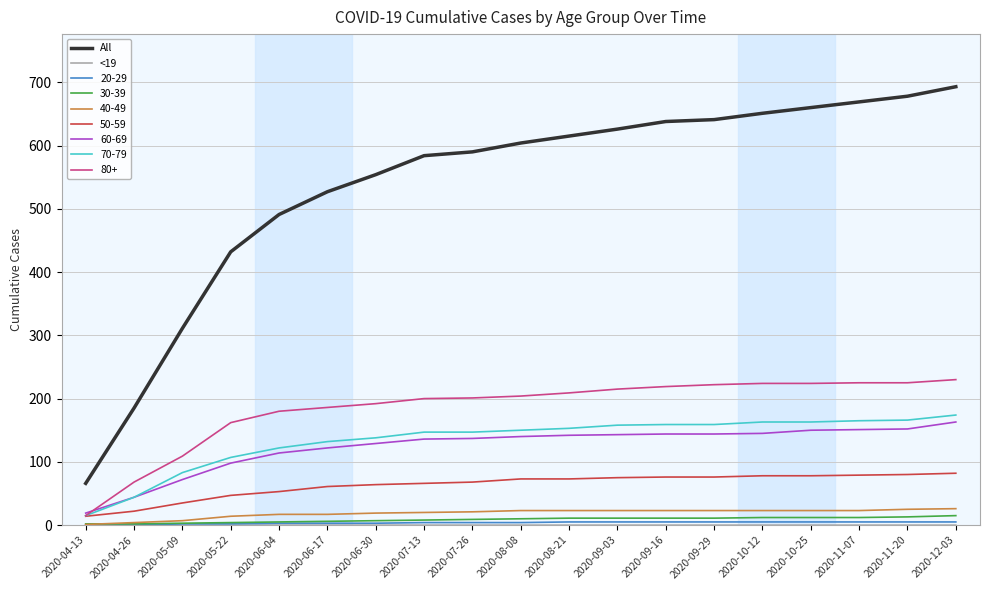

True or false: All and 50-59 cross at least once.

False